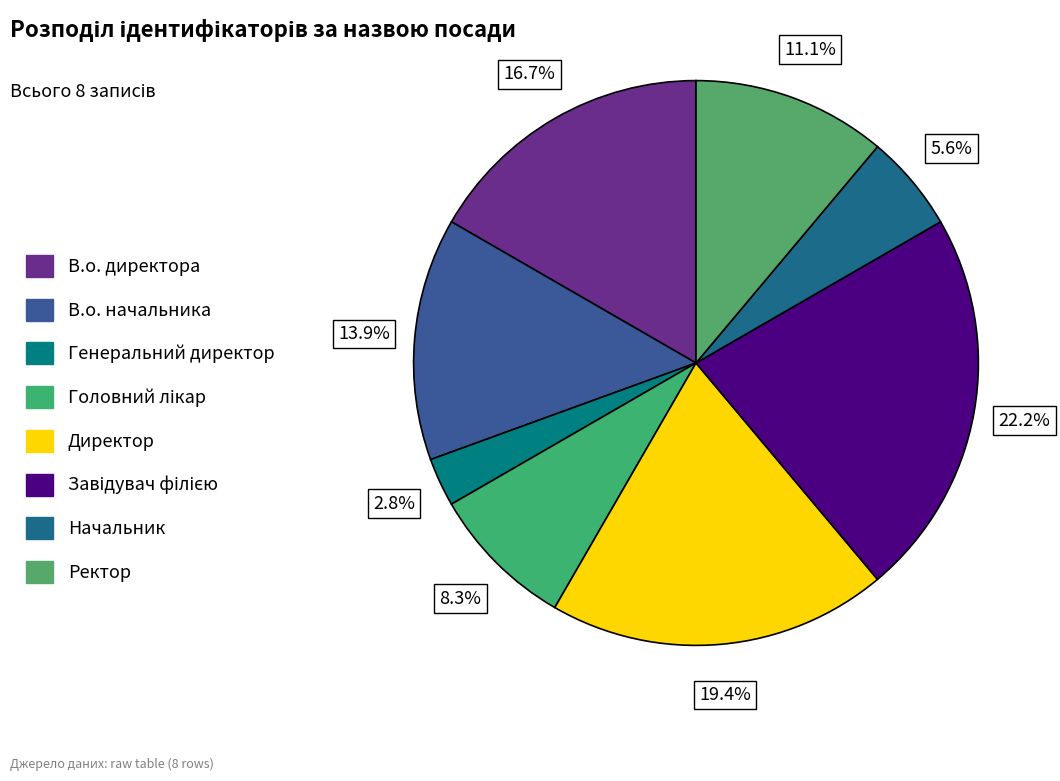

Count the number of slices in the pie.

8